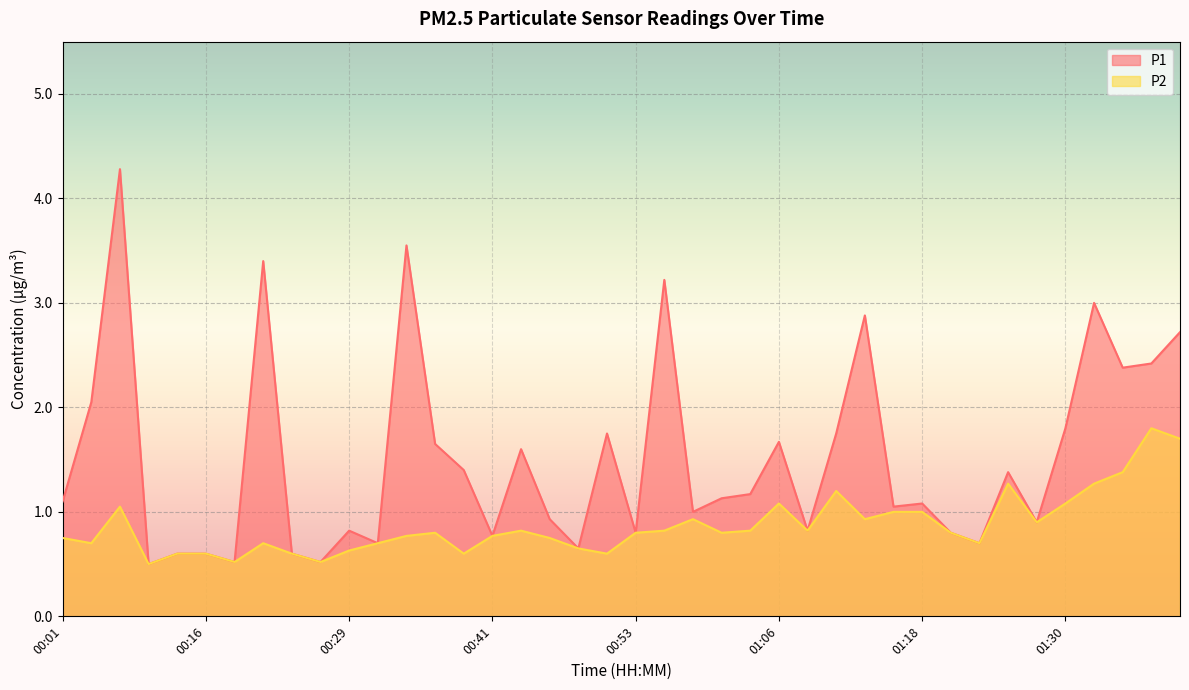

Read the P2 value at 01:13.

0.9